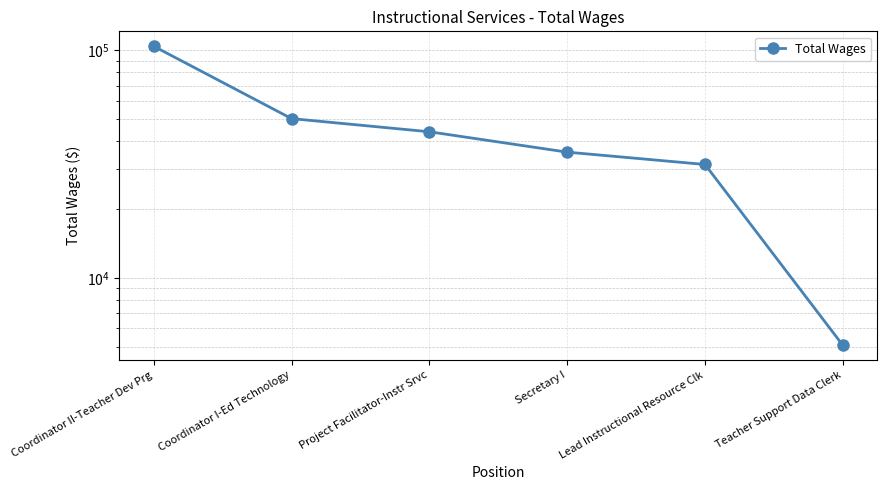

Read the value at Coordinator II-Teacher Dev Prg, to the nearest 10.

104200